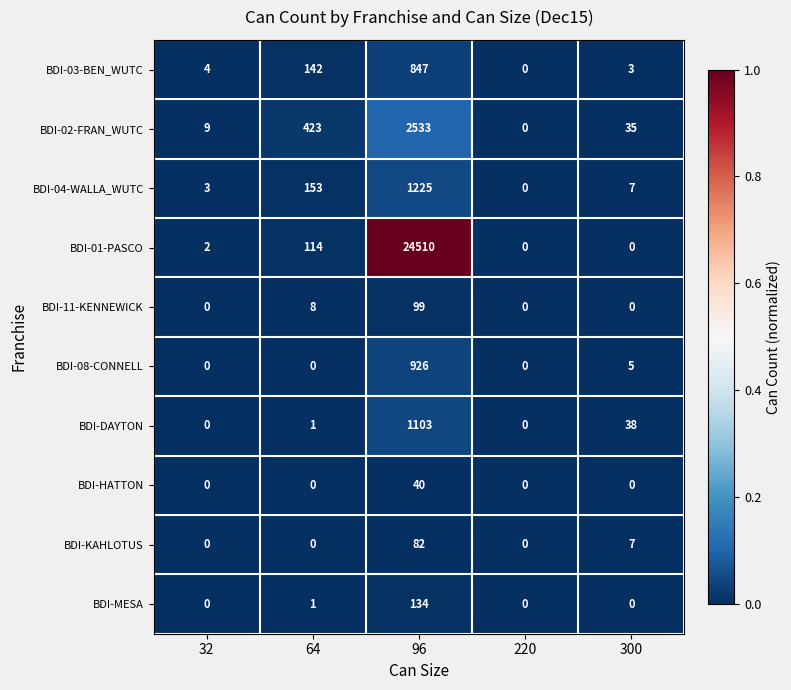

At which label does BDI-KAHLOTUS reach its peak?

96